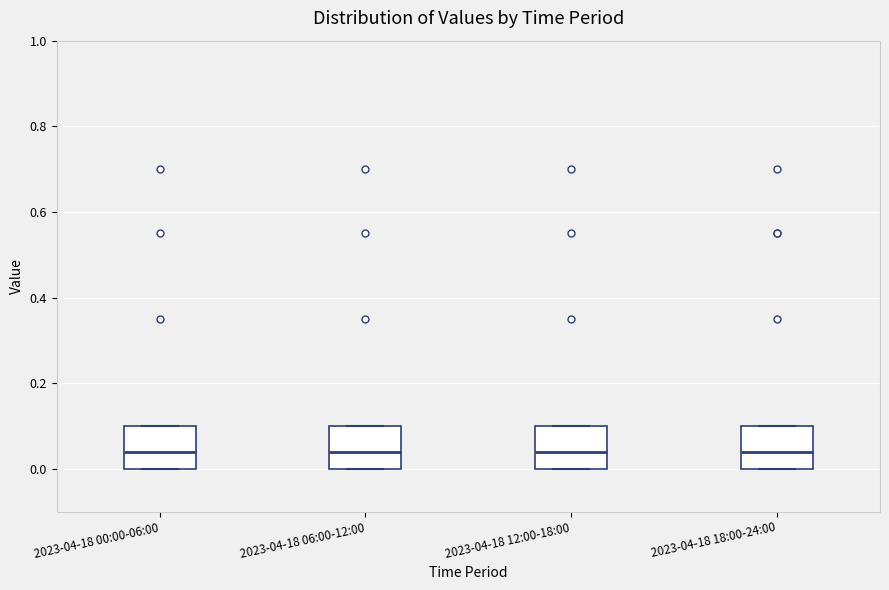

Reading left to right, transcribe this box plot: for each box, give where its median line is, the range the box spans, and where its two whiskers end, as read against the y-axis. The values are not printed on the chart, so give them approximately, as read against the axis.

2023-04-18 00:00-06:00: median 0.04, box 0.00 to 0.10, whiskers 0.00 to 0.10
2023-04-18 06:00-12:00: median 0.04, box 0.00 to 0.10, whiskers 0.00 to 0.10
2023-04-18 12:00-18:00: median 0.04, box 0.00 to 0.10, whiskers 0.00 to 0.10
2023-04-18 18:00-24:00: median 0.04, box 0.00 to 0.10, whiskers 0.00 to 0.10